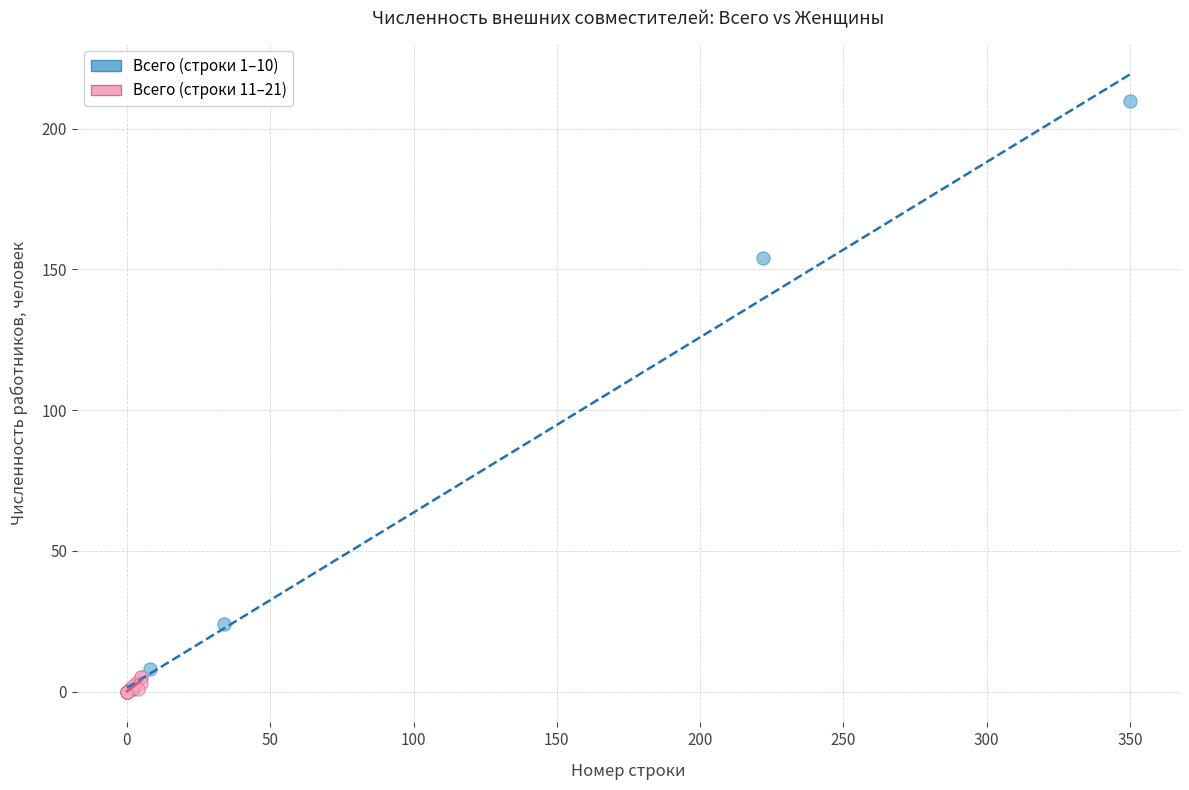

What are all the series names shown in the legend?

Всего (строки 1–10), Всего (строки 11–21)